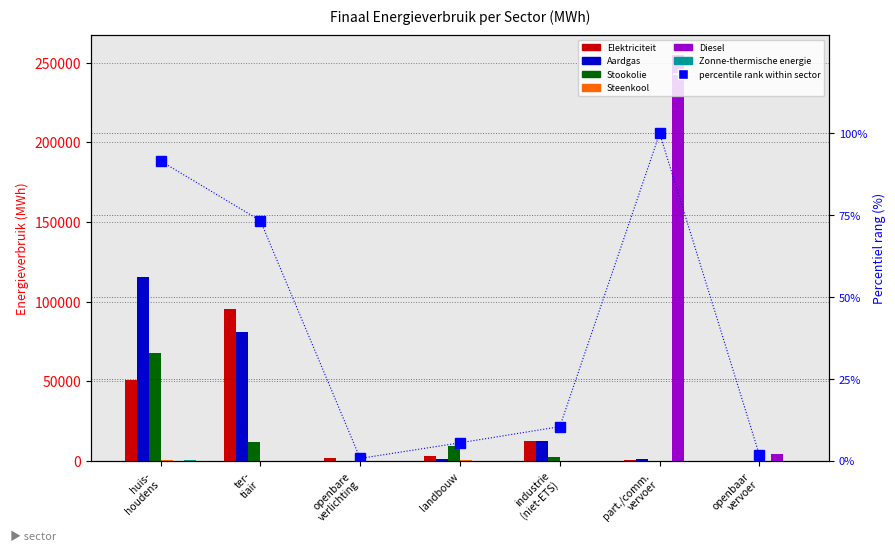

Which has a higher value, part./comm. vervoer or landbouw?

landbouw